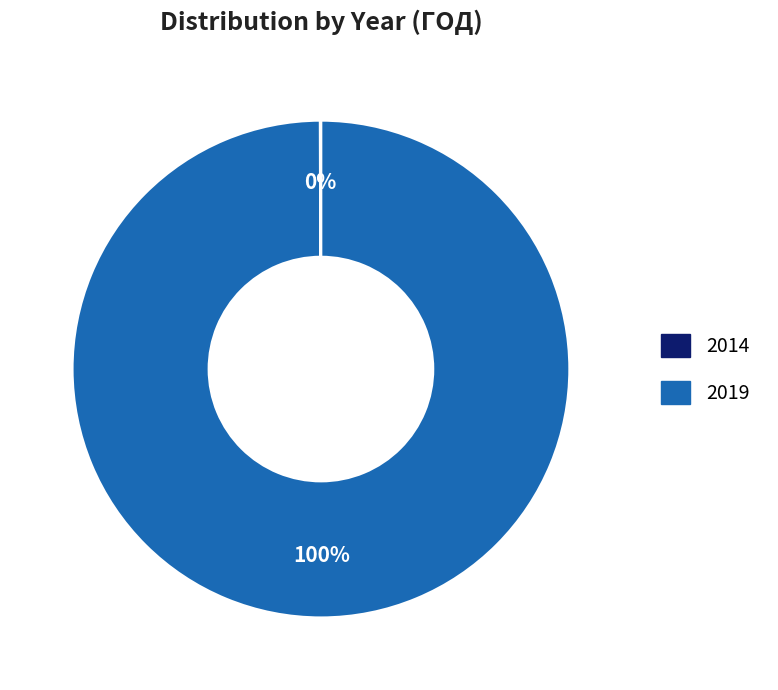

Which category has the biggest portion of the pie?

2019